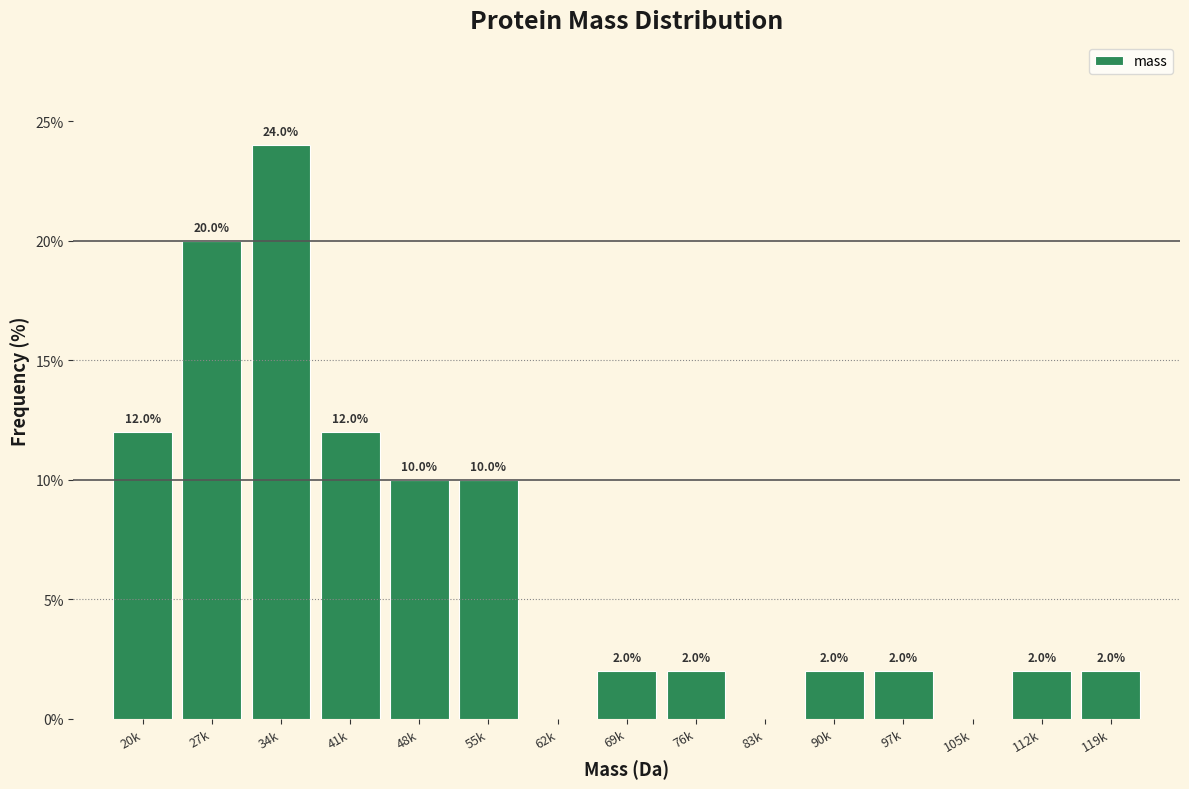

Reading right to left, transcribe all the data shown in this chart.

119k=2	112k=2	105k=0	97k=2	90k=2	83k=0	76k=2	69k=2	62k=0	55k=10	48k=10	41k=12	34k=24	27k=20	20k=12